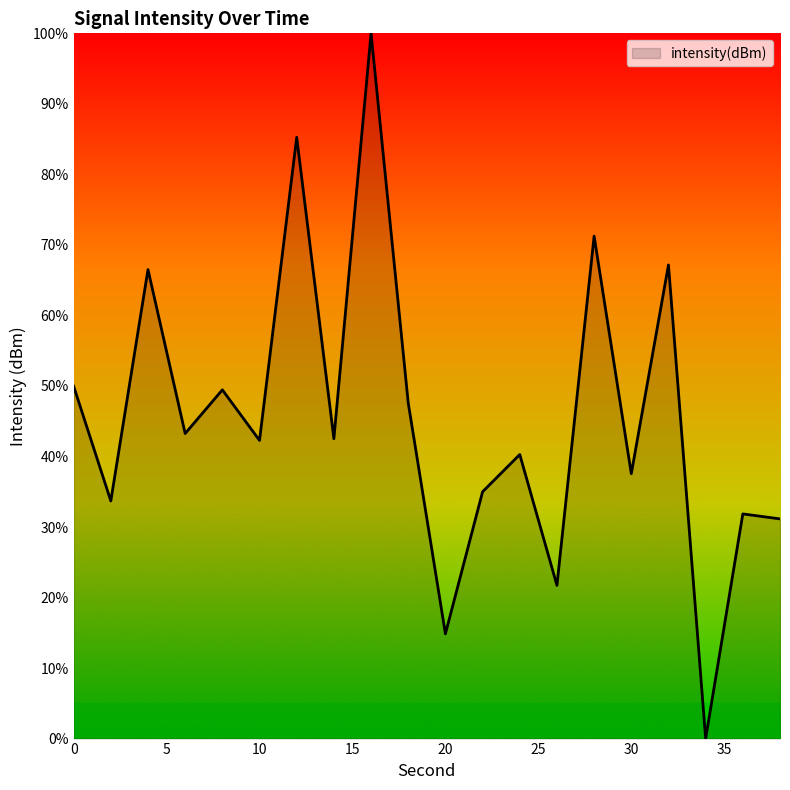

What is the greatest value displayed?

100.0